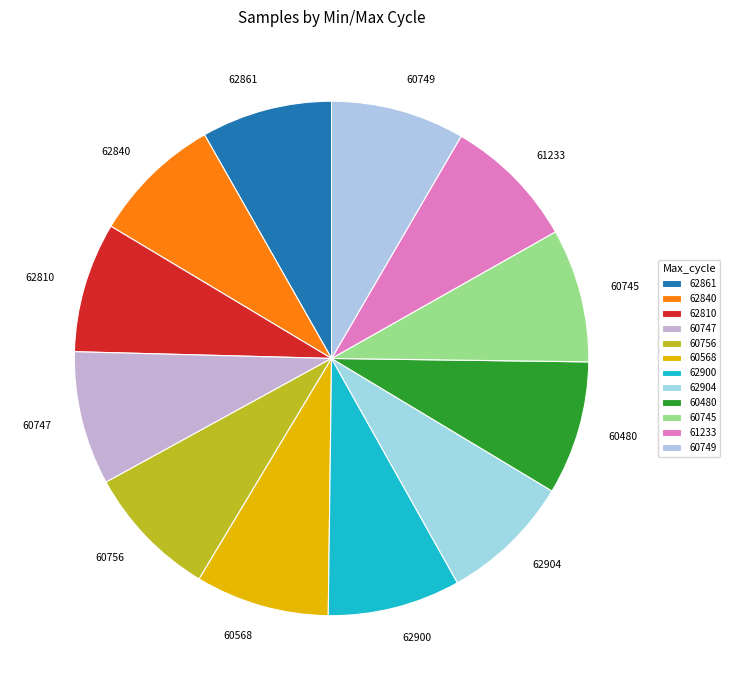

What is the ratio of the value at 60756 to the value at 62900?

1.0